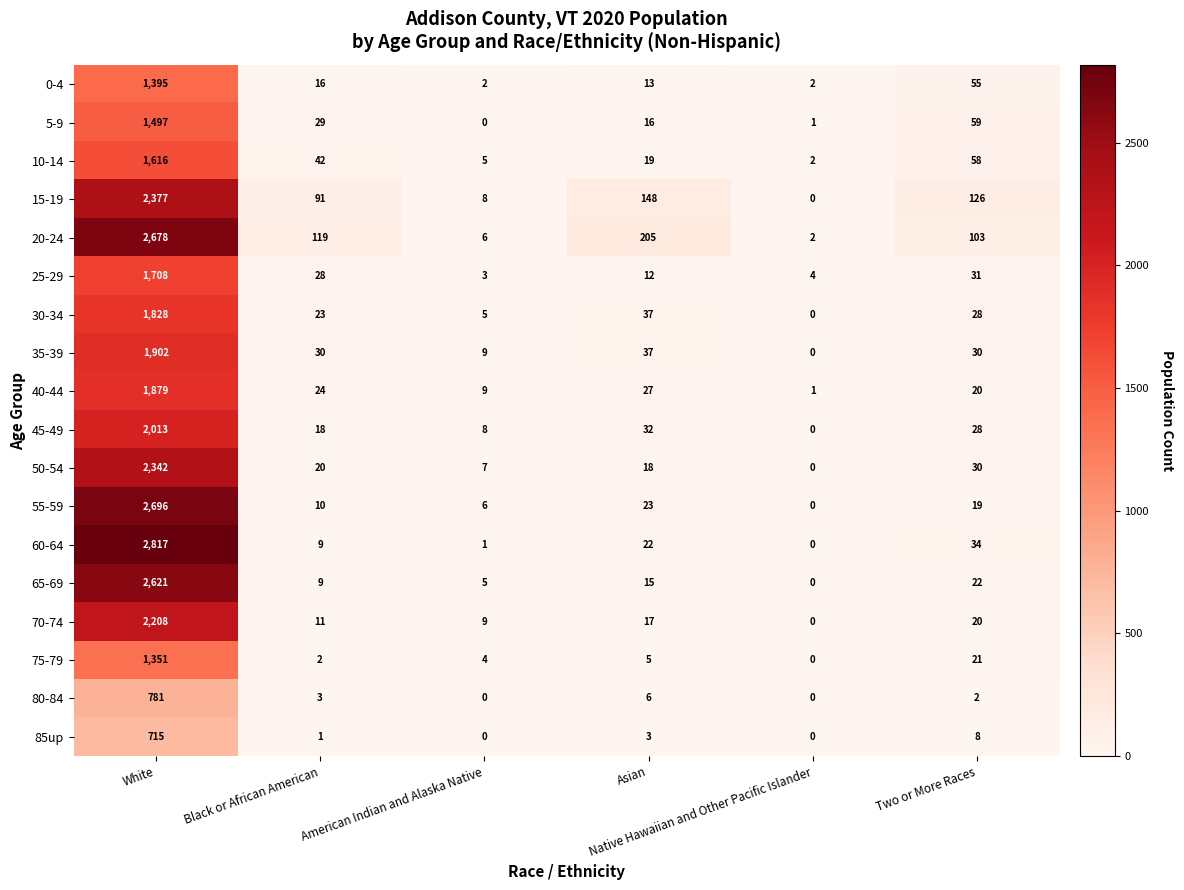

At which category does the chart reach its peak across all series?

White